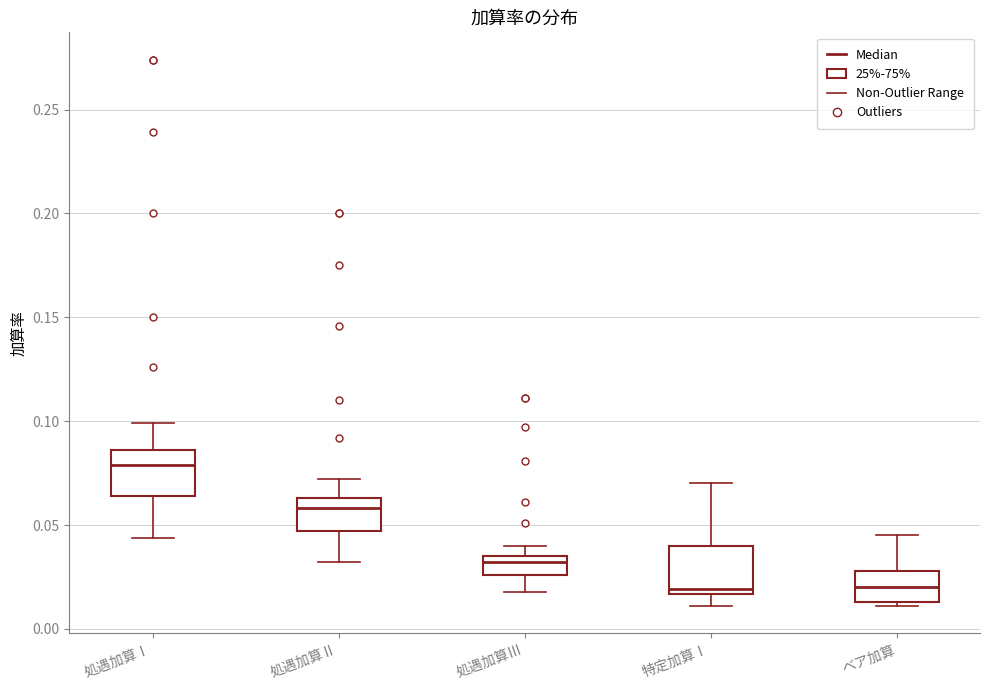

Reading left to right, read every box against the y-axis: the position of its median line, the range the box covers, and the ends of its whiskers. The values are not printed on the chart, so give them approximately, as read against the axis.

処遇加算Ⅰ: median 0.080, box 0.065 to 0.085, whiskers 0.045 to 0.100
処遇加算Ⅱ: median 0.060, box 0.045 to 0.065, whiskers 0.030 to 0.070
処遇加算Ⅲ: median 0.030, box 0.025 to 0.035, whiskers 0.020 to 0.040
特定加算Ⅰ: median 0.020, box 0.015 to 0.040, whiskers 0.010 to 0.070
ベア加算: median 0.020, box 0.015 to 0.030, whiskers 0.010 to 0.045